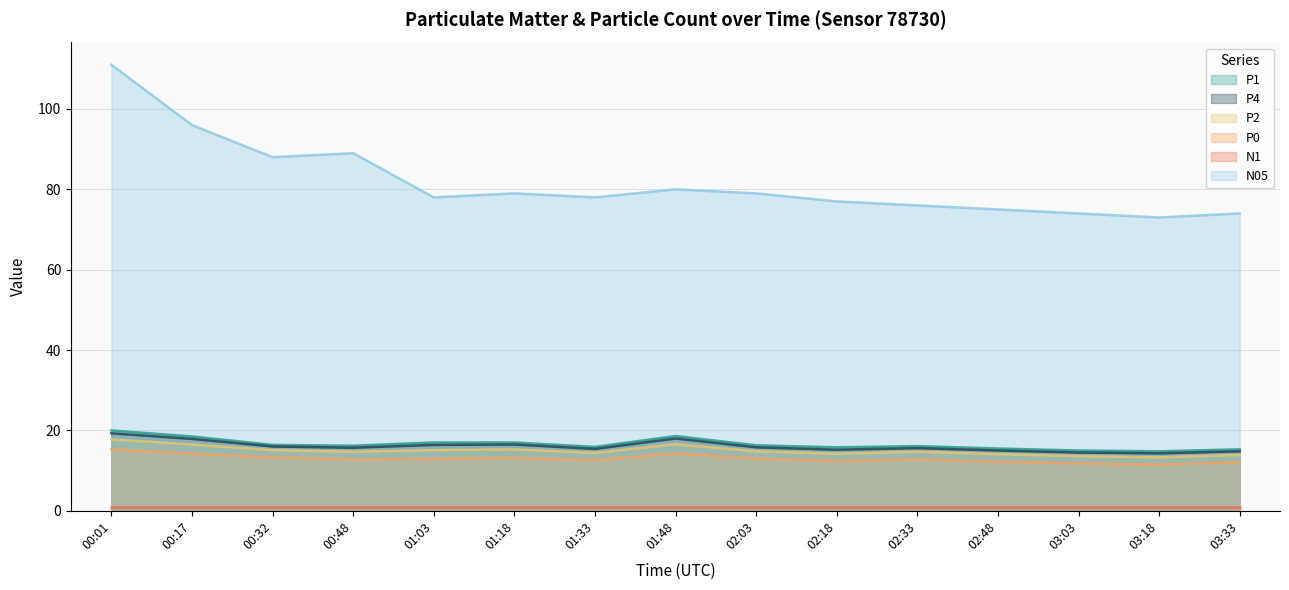

How many lines are shown in the chart?

6